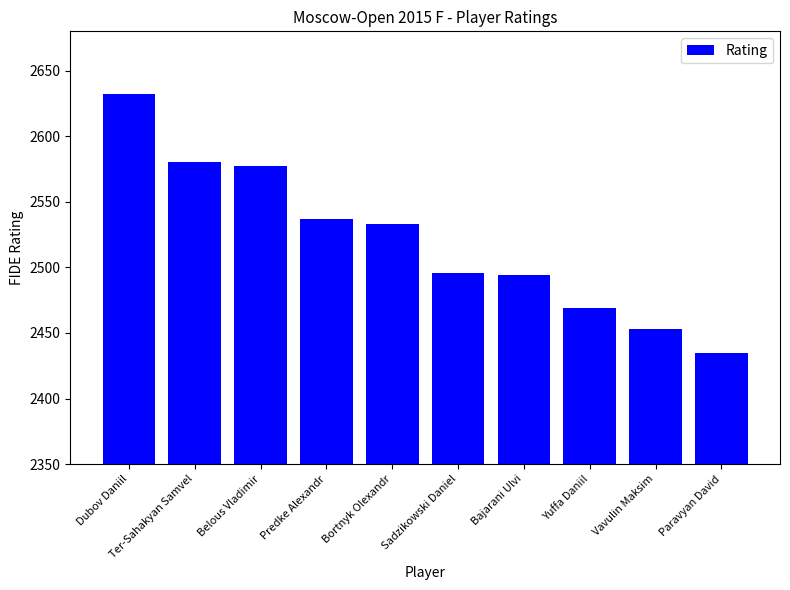

What is the ratio of the value at Paravyan David to the value at Yuffa Daniil?

1.0